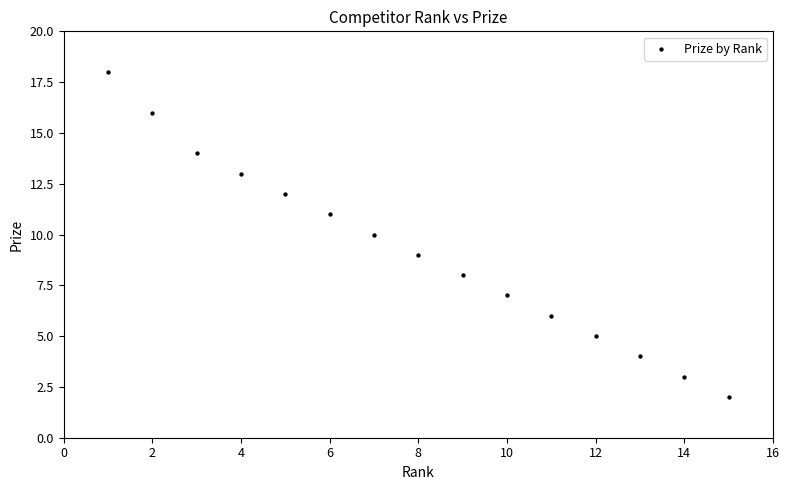

What is the range of Y values (max minus min)?

16